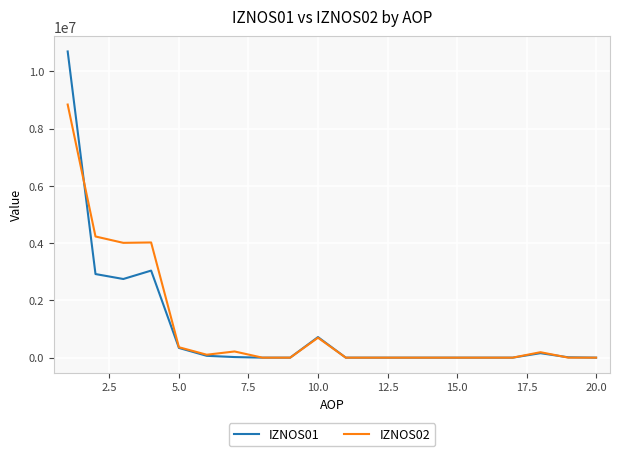

Which series has the largest range (max minus min)?

IZNOS01